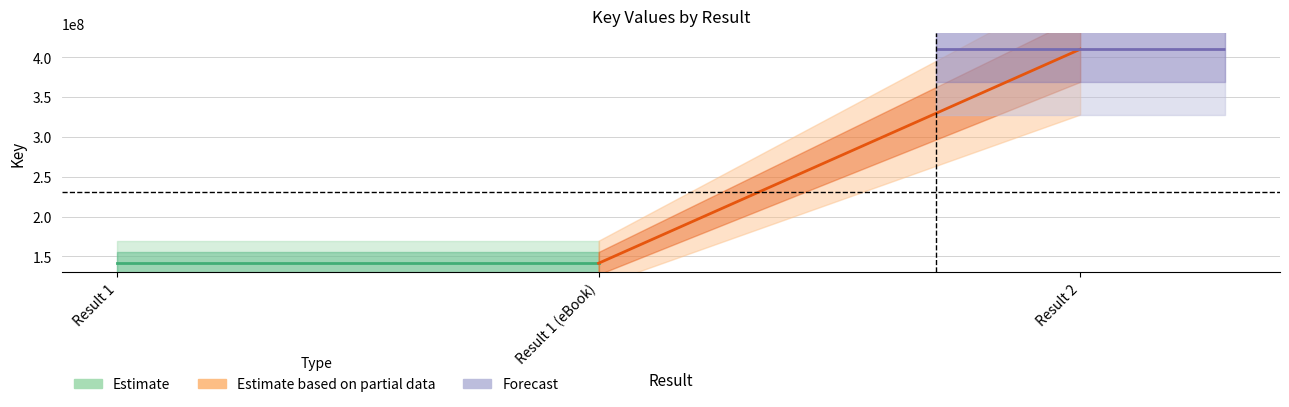

Is the value of Estimate_upper at Result 2 greater than the value of Estimate_lower at Result 1?

Yes